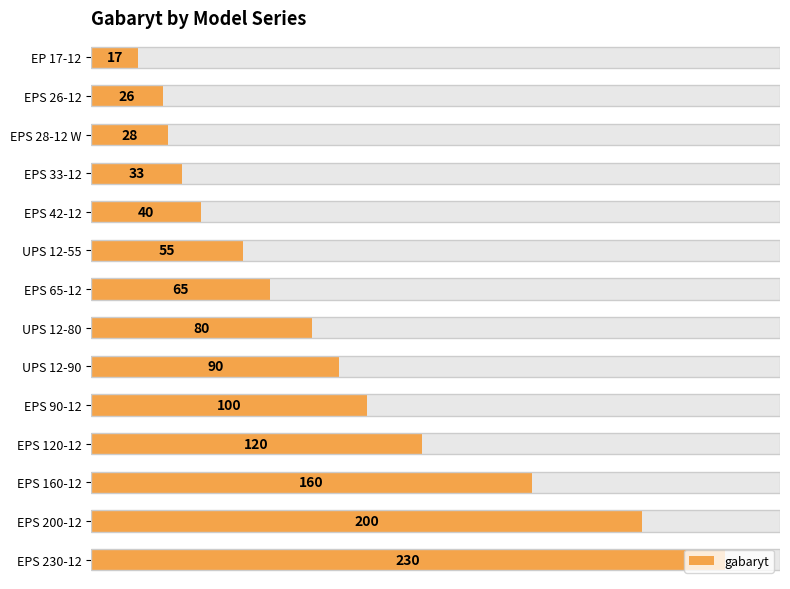

Approximately how many times larger is the value at UPS 12-90 compared to EPS 90-12?

0.9